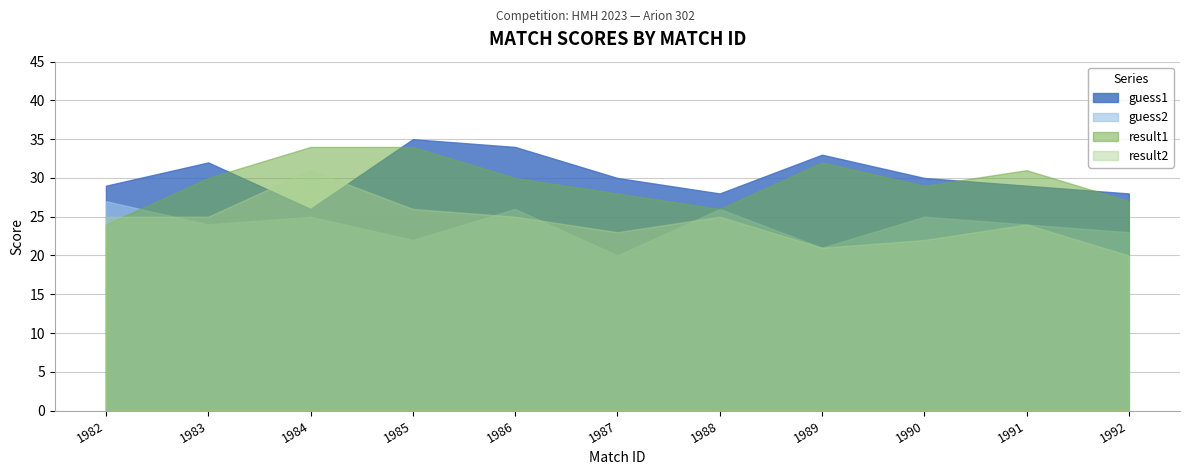

Which series changed the most between 1988 and 1992?

result2